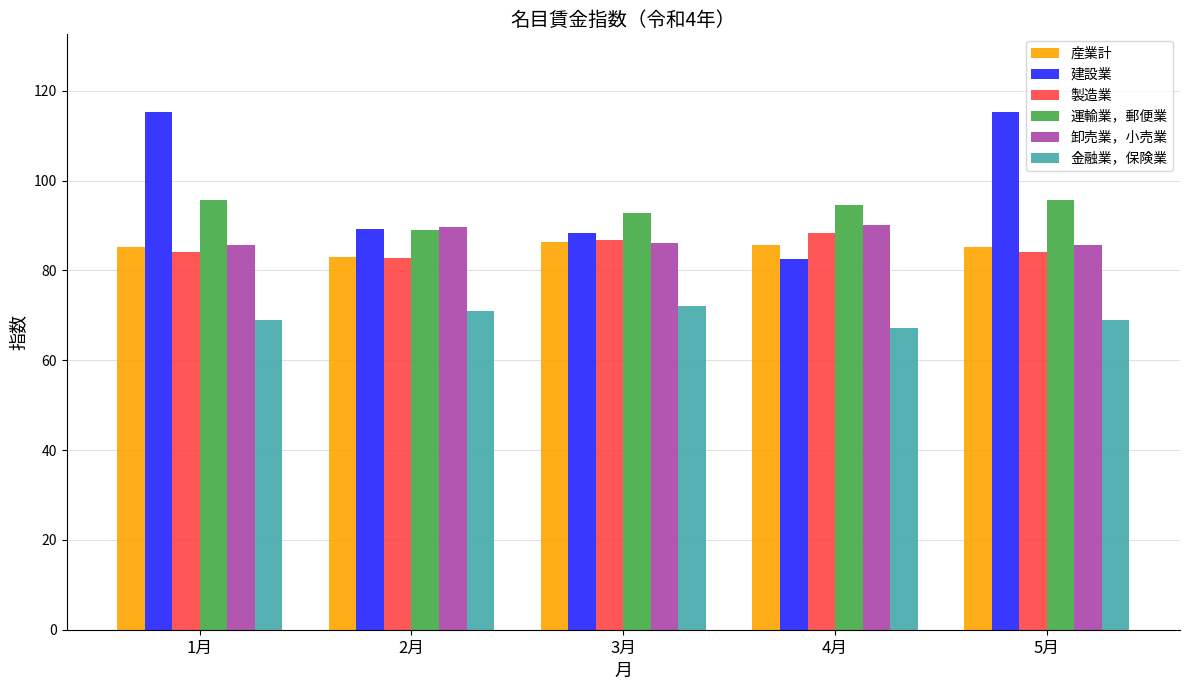

At which label does 金融業，保険業 reach its peak?

3月